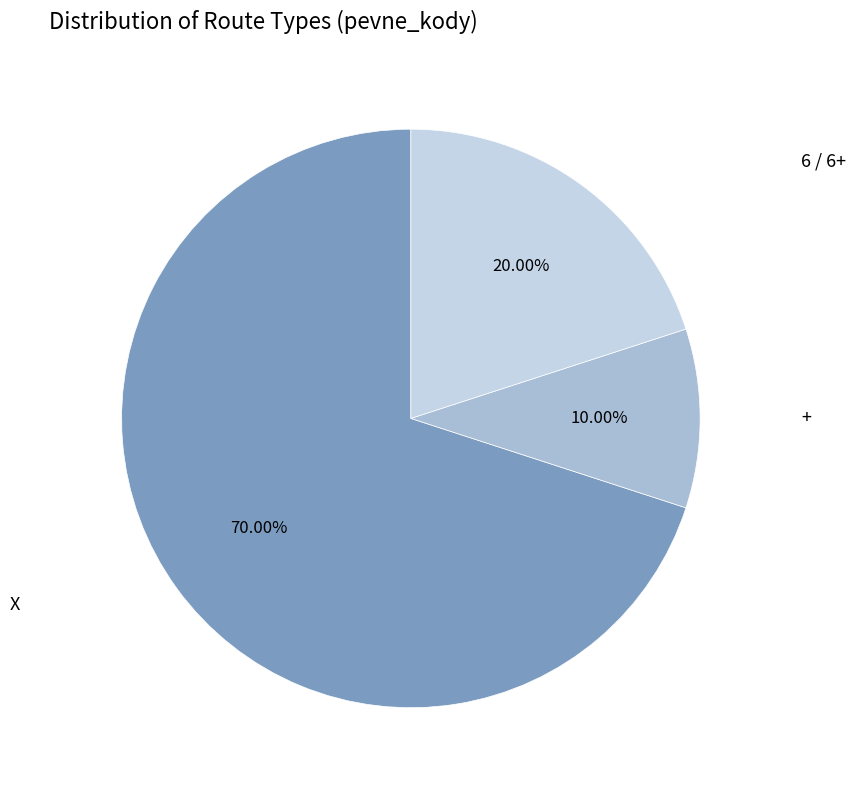

To the nearest percent, what is the difference between the largest and smallest slice percentages?

60%